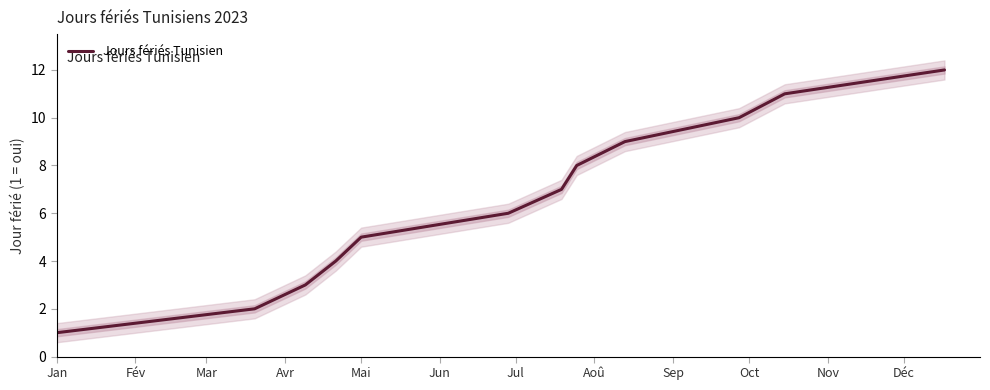

How many data points are less than 7?

6